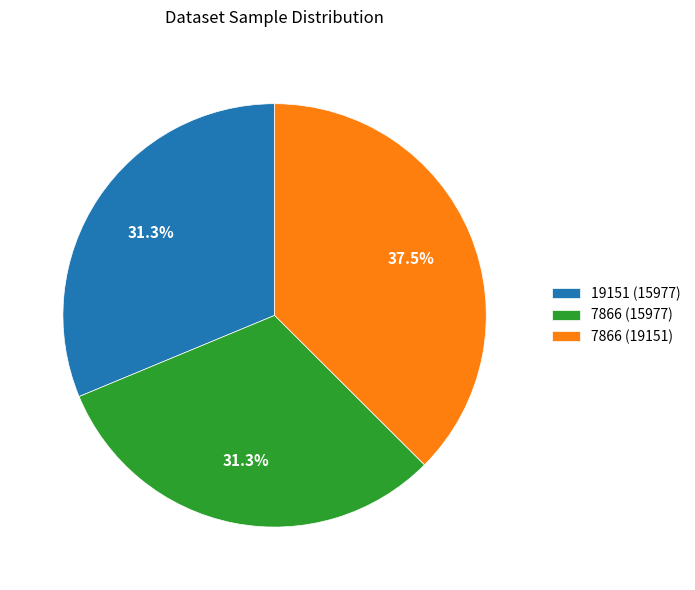

How much of the chart is everything except 7866 (19151)?

62.5%